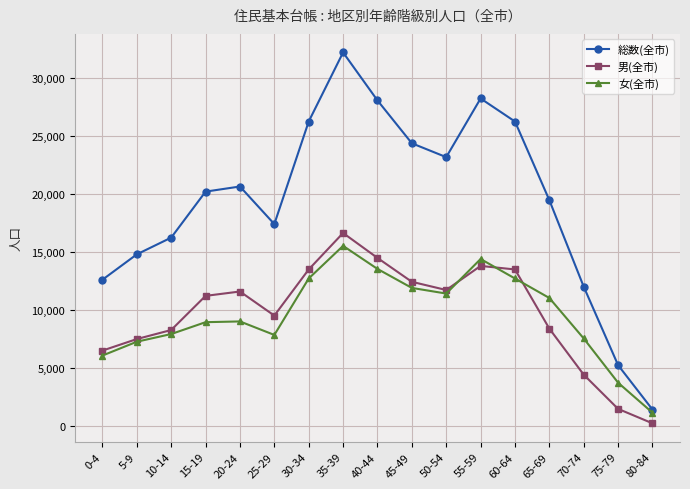

True or false: 男(全市) and 総数(全市) intersect in this chart.

False